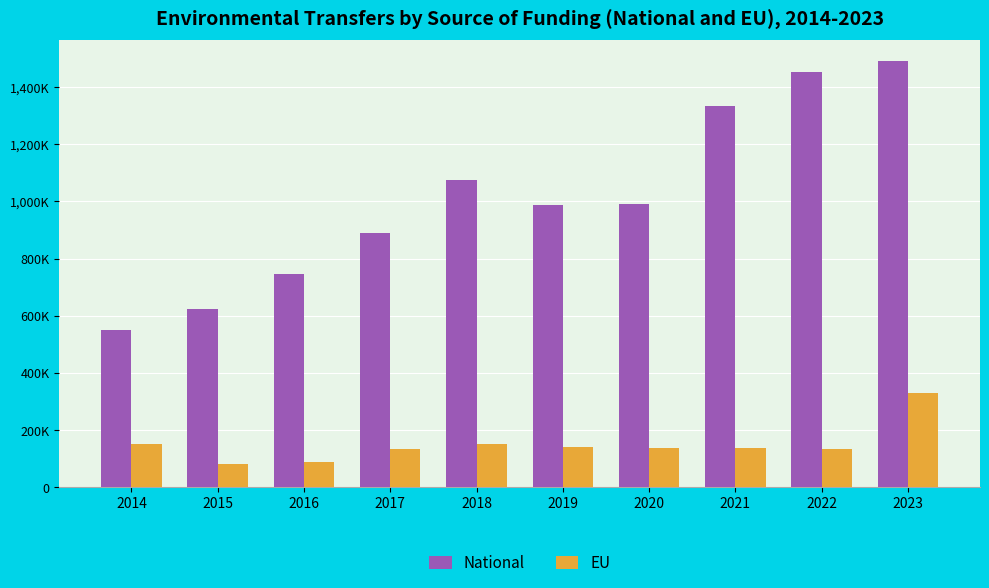

Which series has the largest range (max minus min)?

National